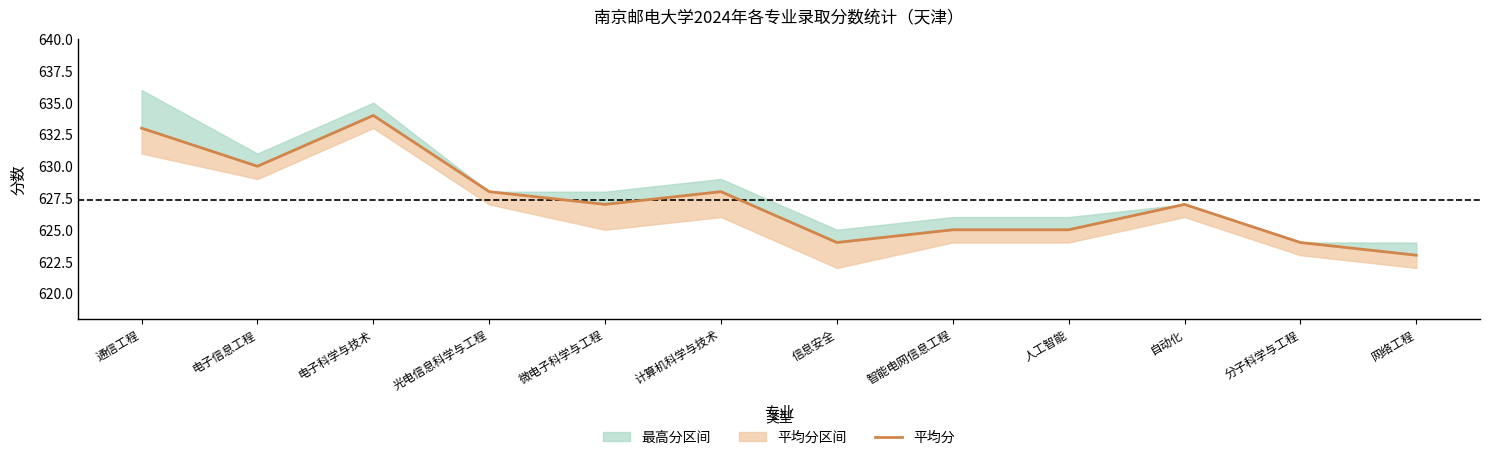

Rank the categories by value from lowest to highest.

网络工程, 信息安全, 分子科学与工程, 智能电网信息工程, 人工智能, 微电子科学与工程, 自动化, 光电信息科学与工程, 计算机科学与技术, 电子信息工程, 通信工程, 电子科学与技术